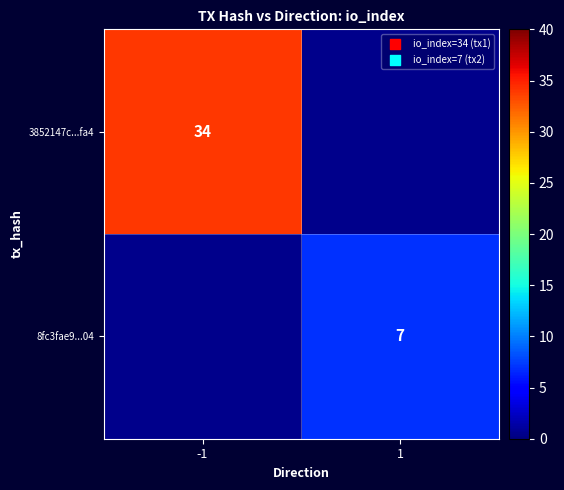

True or false: 8fc3fae9...04 has a value of 2 at 1.

False